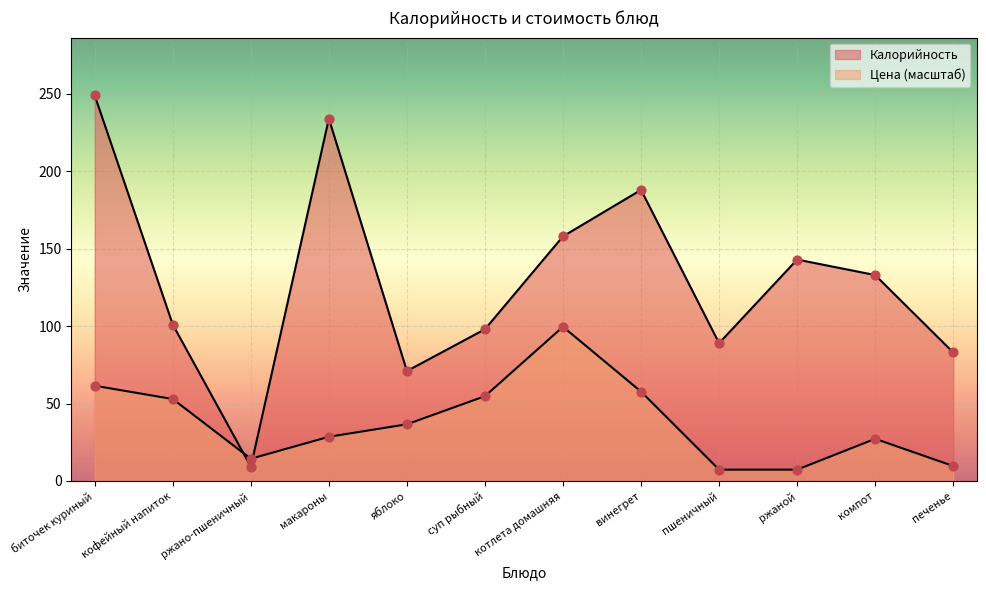

Which series contains the lowest Y value?

Цена